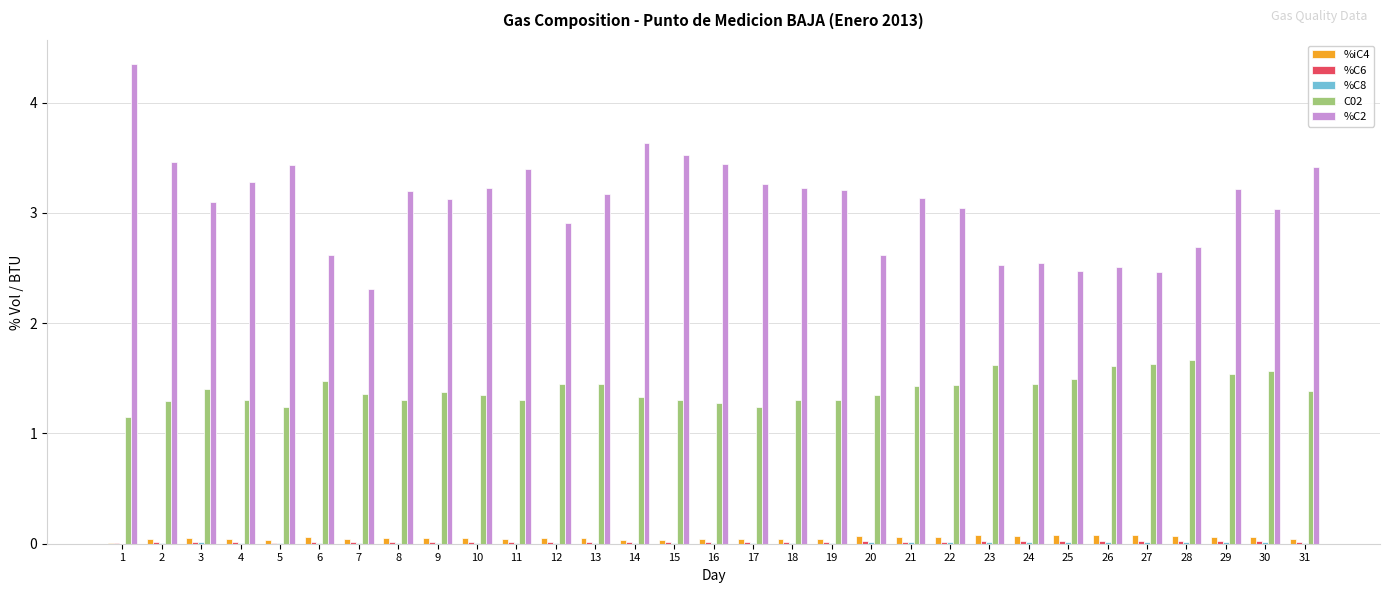

What is the sum of all %C2 values?

95.6